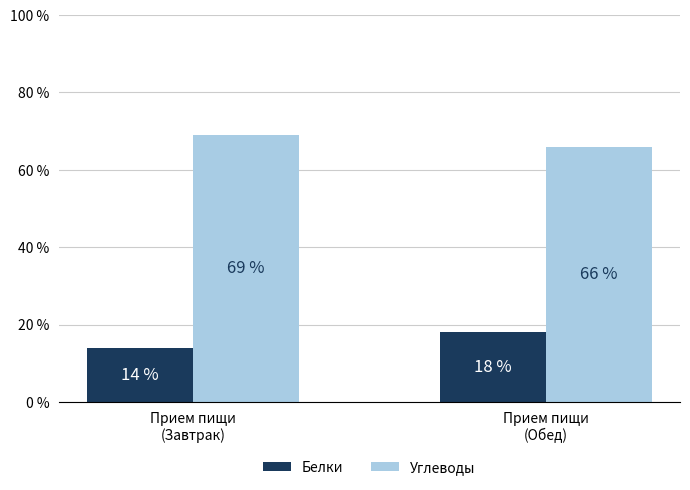

Reading right to left, extract all data points from this chart.

Белки: Прием пищи
(Обед)=18	Прием пищи
(Завтрак)=14
Углеводы: Прием пищи
(Обед)=66	Прием пищи
(Завтрак)=69